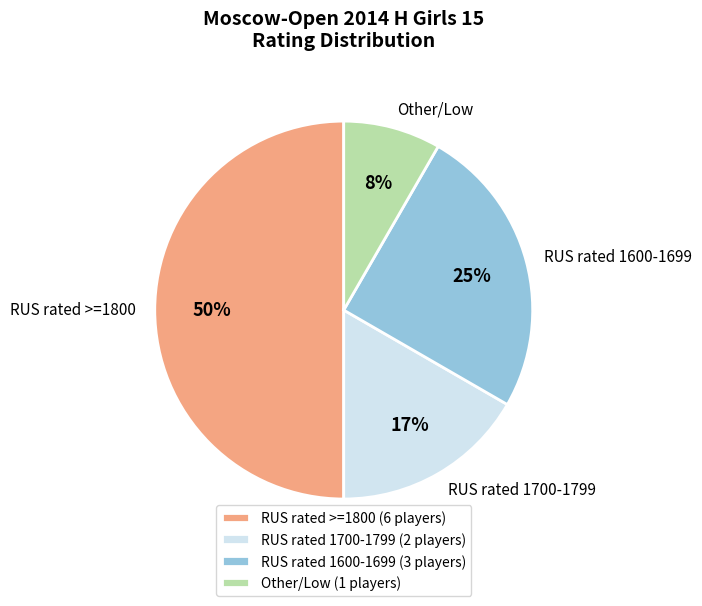

Does RUS rated 1600-1699 represent more than half of the total?

No